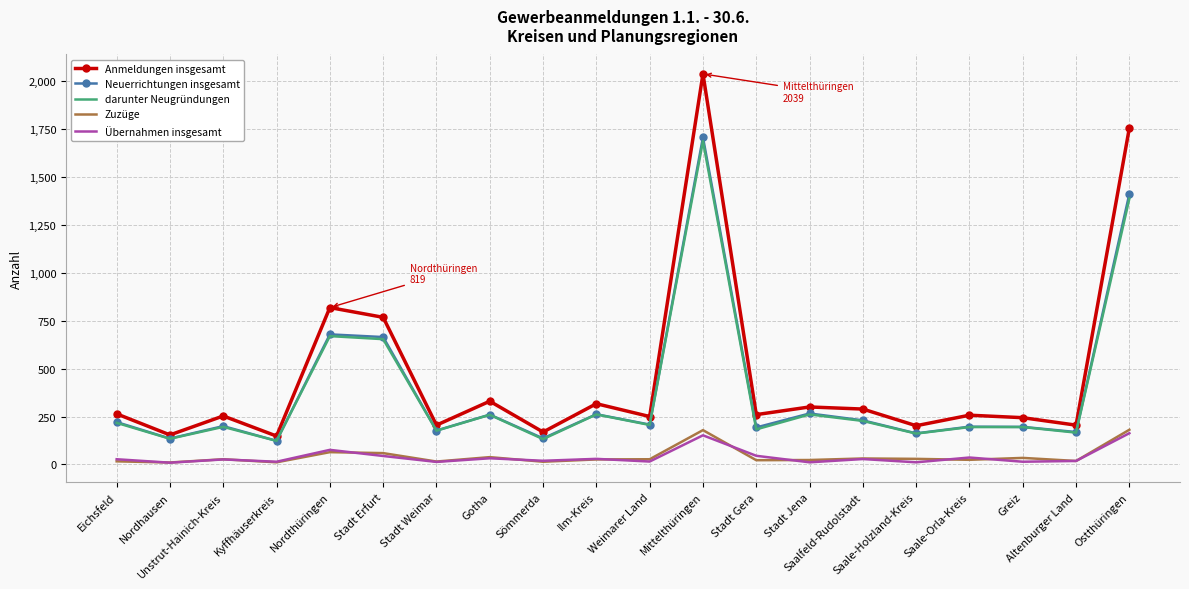

What is the lowest value of the Anmeldungen insgesamt series?

148